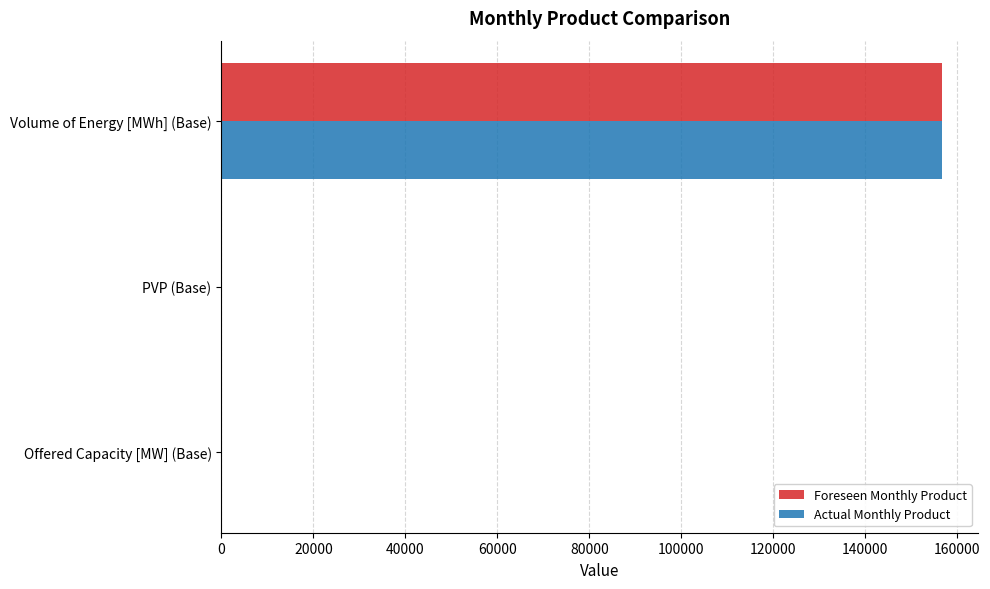

How many data points does each series have?

3